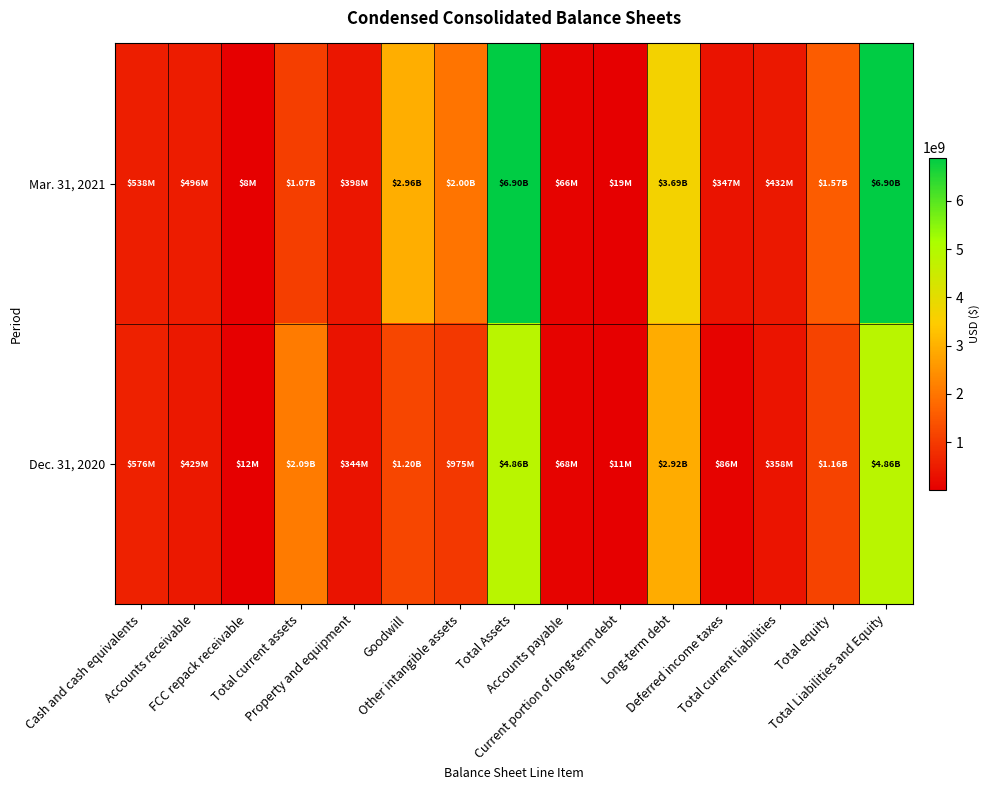

Rank the series at Property and equipment from highest to lowest value.

Mar. 31, 2021, Dec. 31, 2020